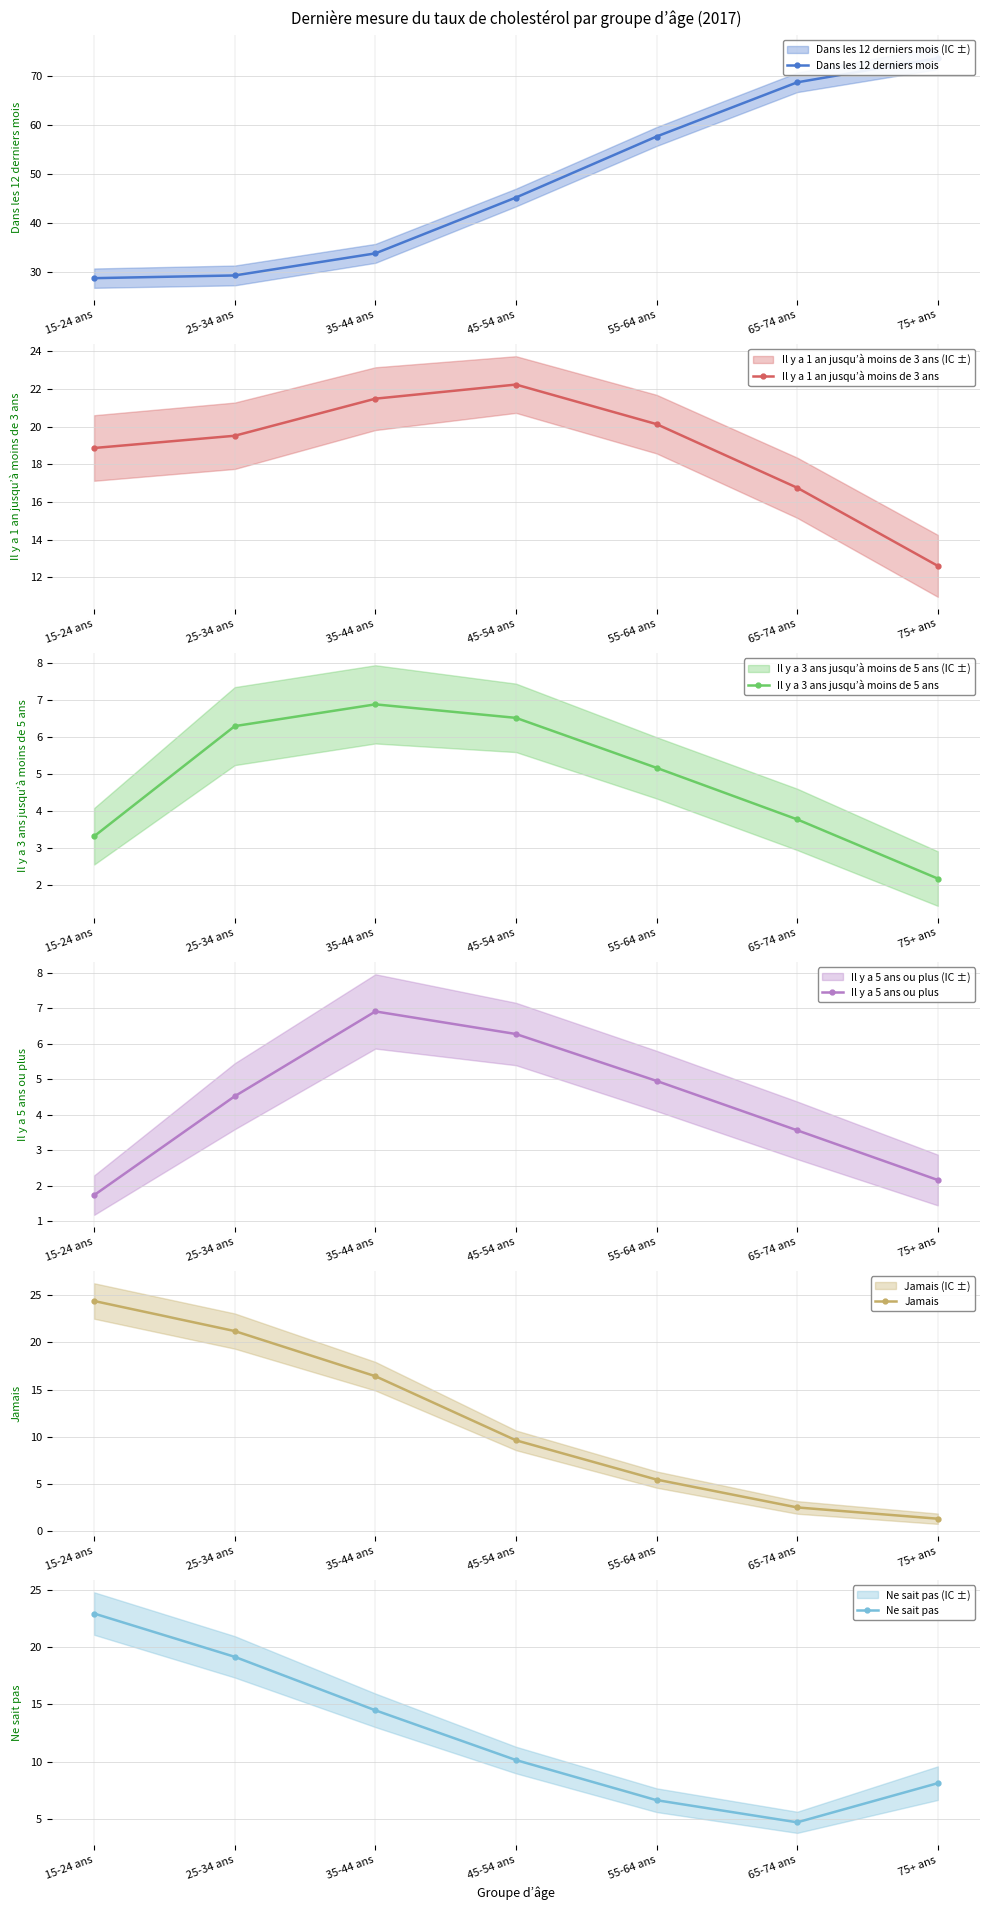

Which series has the largest total across all categories?

Dans les 12 derniers mois